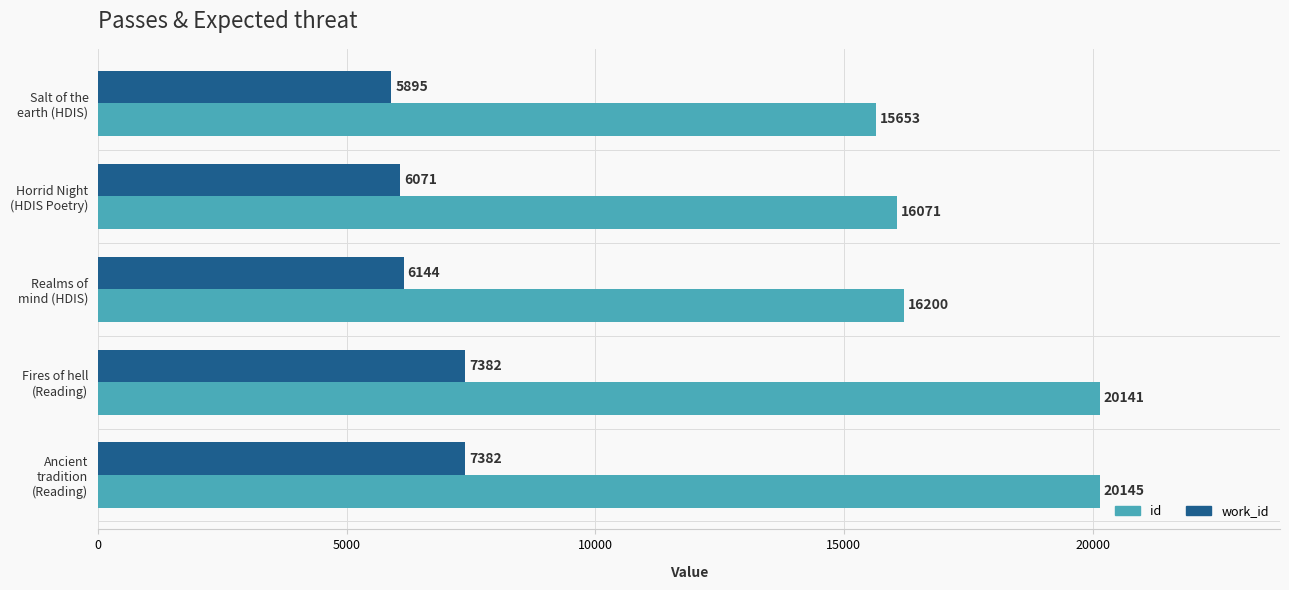

Which series has the widest spread of values?

id